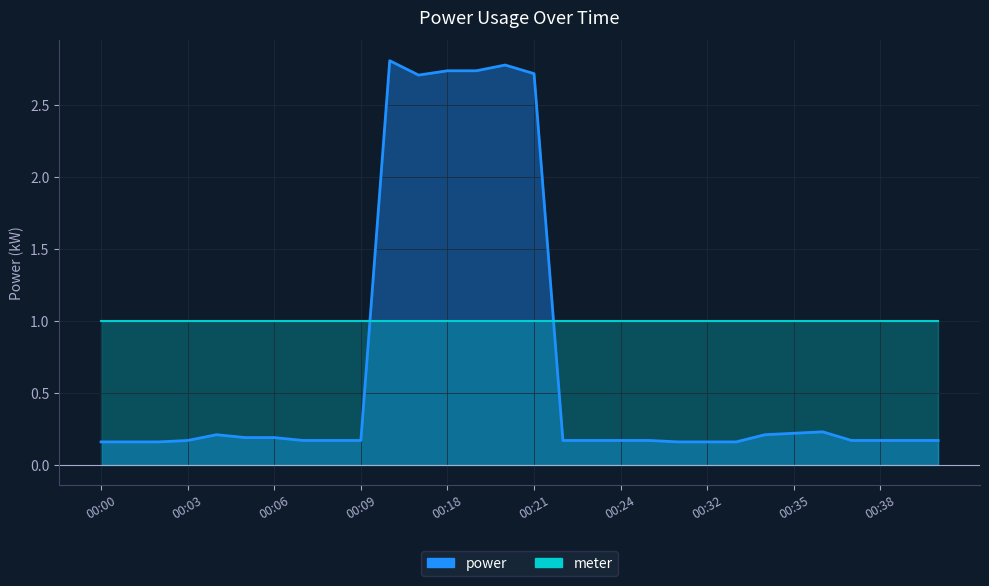

What is the value of the 5th point from the left?

0.2